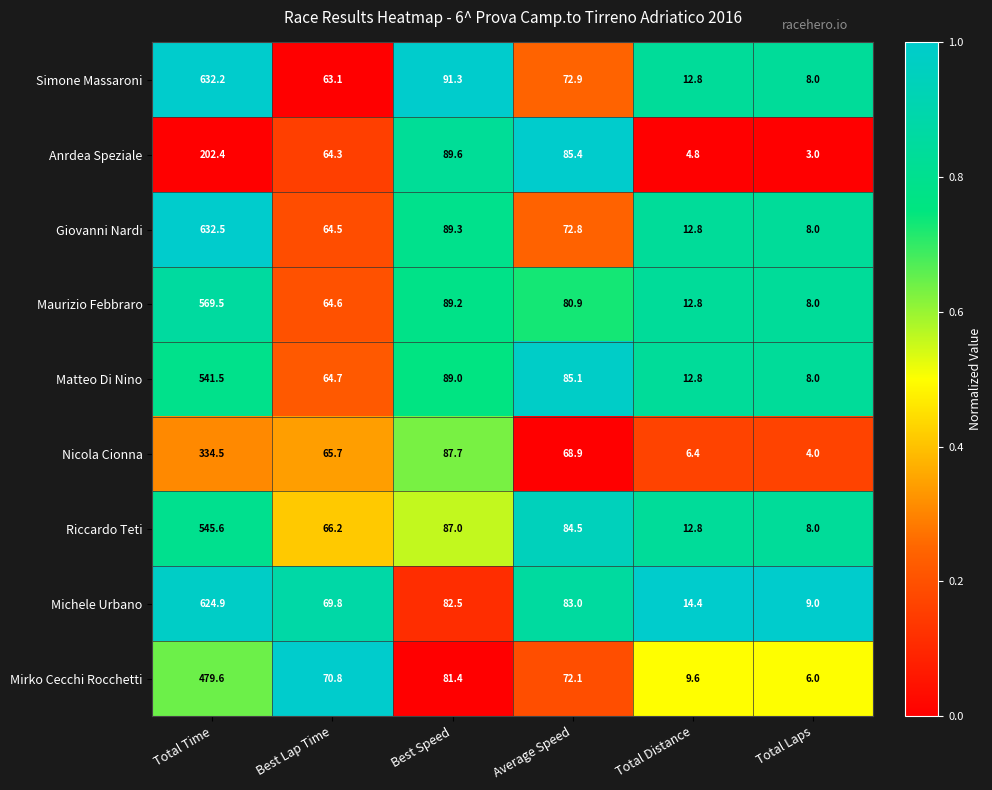

Which series has the largest range (max minus min)?

Giovanni Nardi